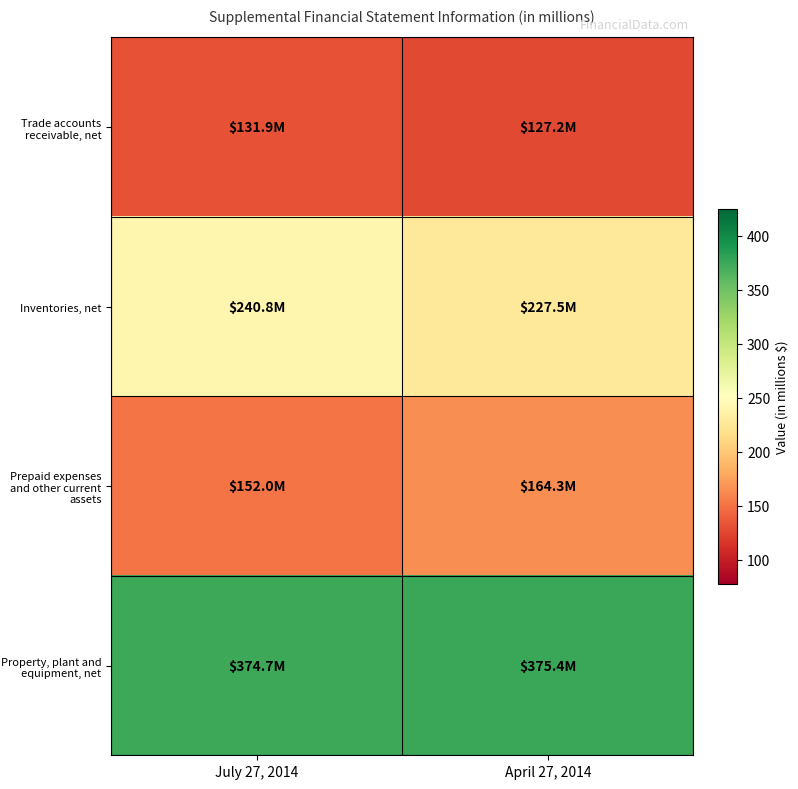

What is the total value across all series at April 27, 2014?

894.4